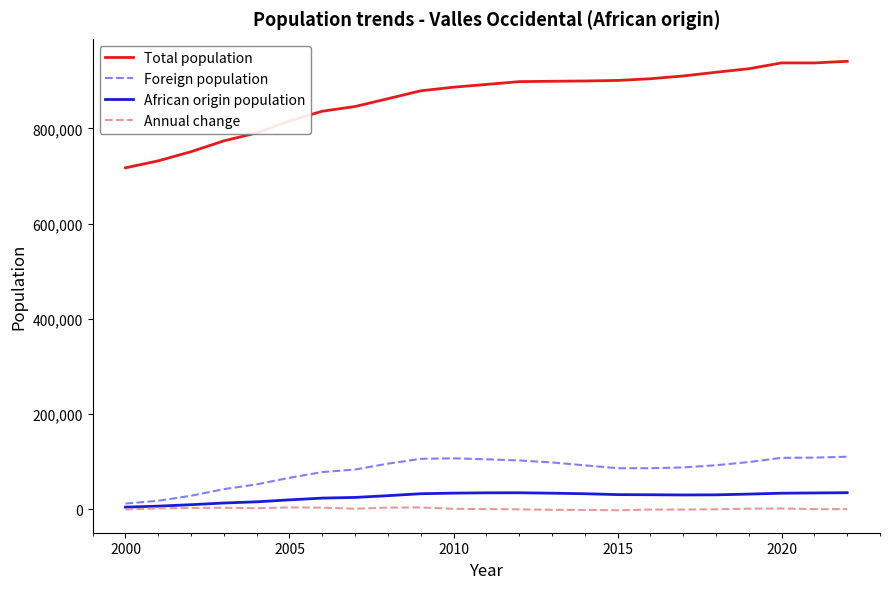

Which series has the largest total across all categories?

Total population